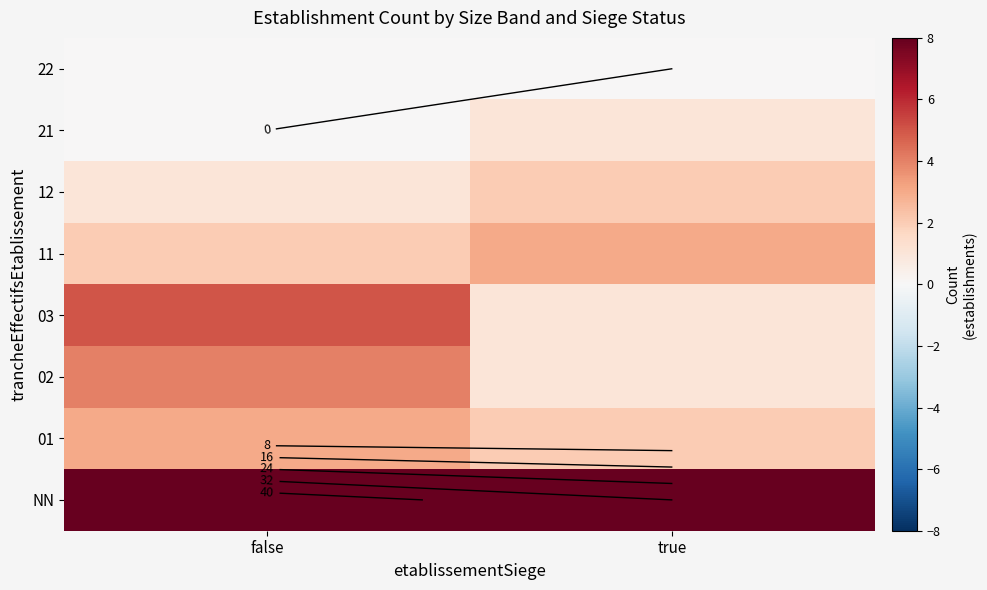

How many positive values does the 21 series have?

1